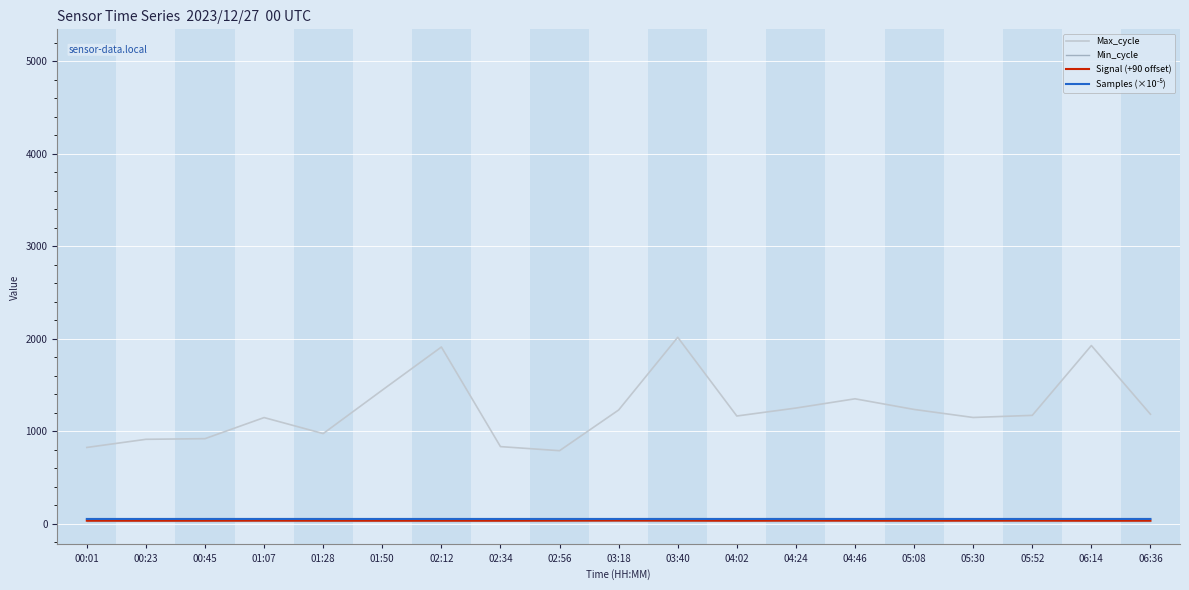

What are all the series names shown in the legend?

Max_cycle, Min_cycle, Signal (+90 offset), Samples (×10⁻⁵)